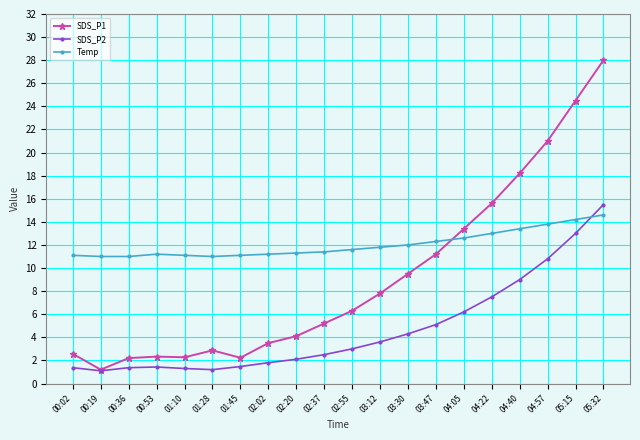

The value of Temp at 01:10 is 11.1. True or false?

True